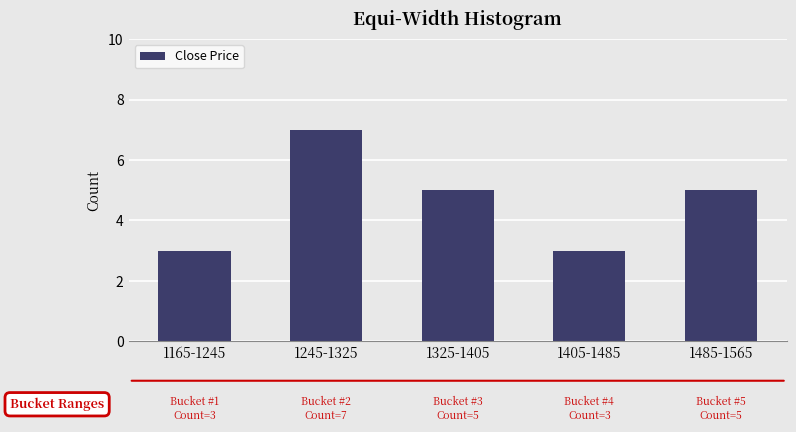

Reading left to right, transcribe all the data shown in this chart.

1165-1245=3	1245-1325=7	1325-1405=5	1405-1485=3	1485-1565=5